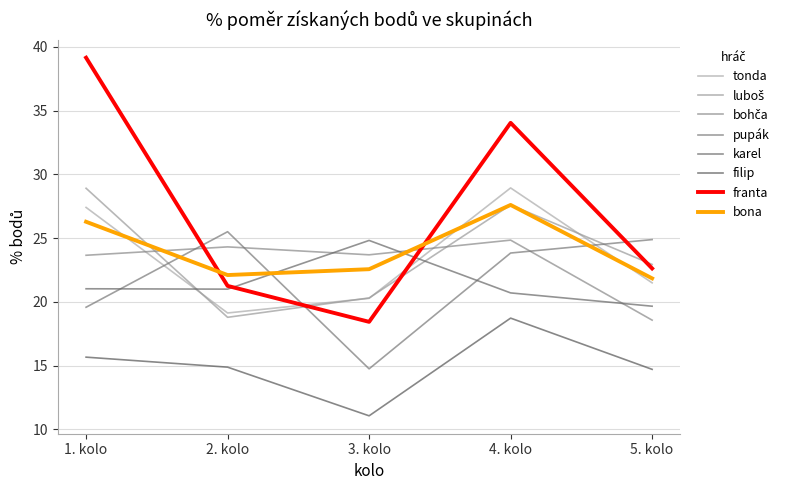

The value of franta at 4. kolo is 10.5. True or false?

False